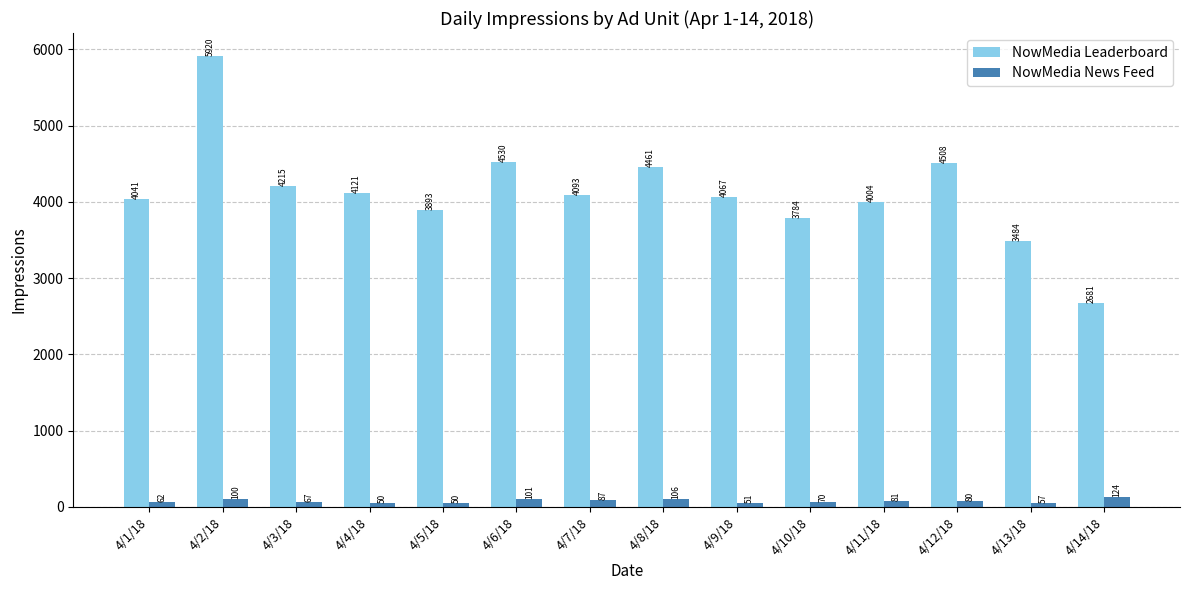

What is the sum of the NowMedia News Feed values at 4/6/18 and 4/13/18?

158